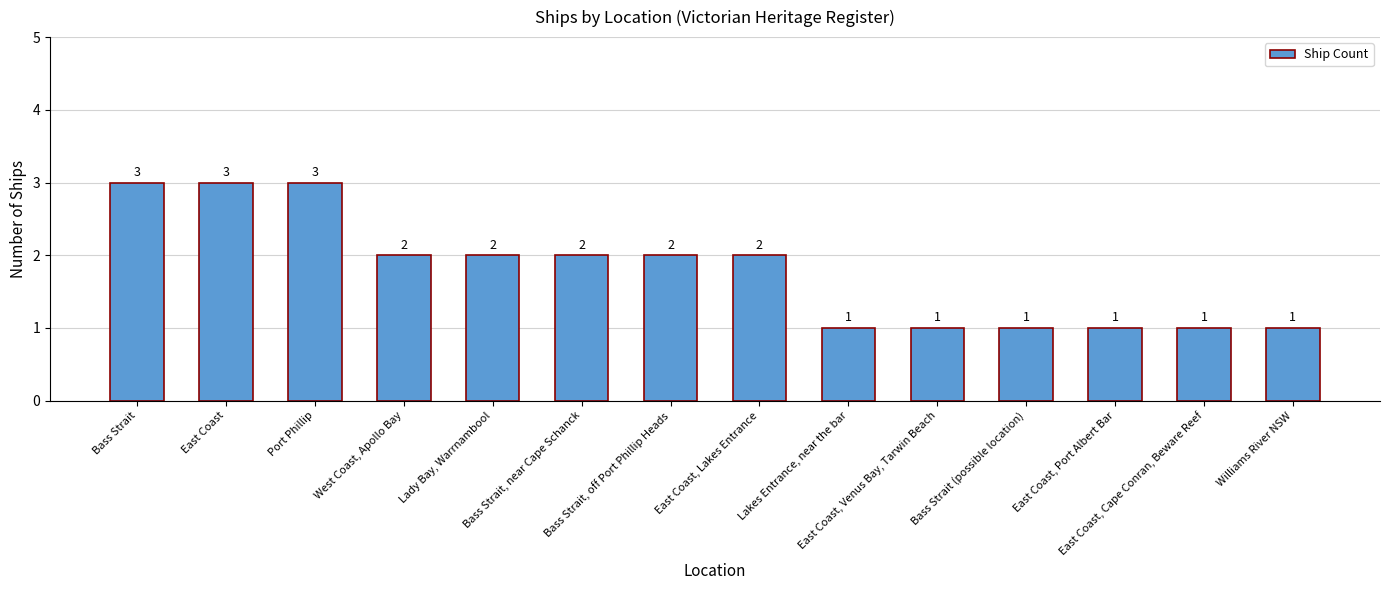

What is the average value?

2